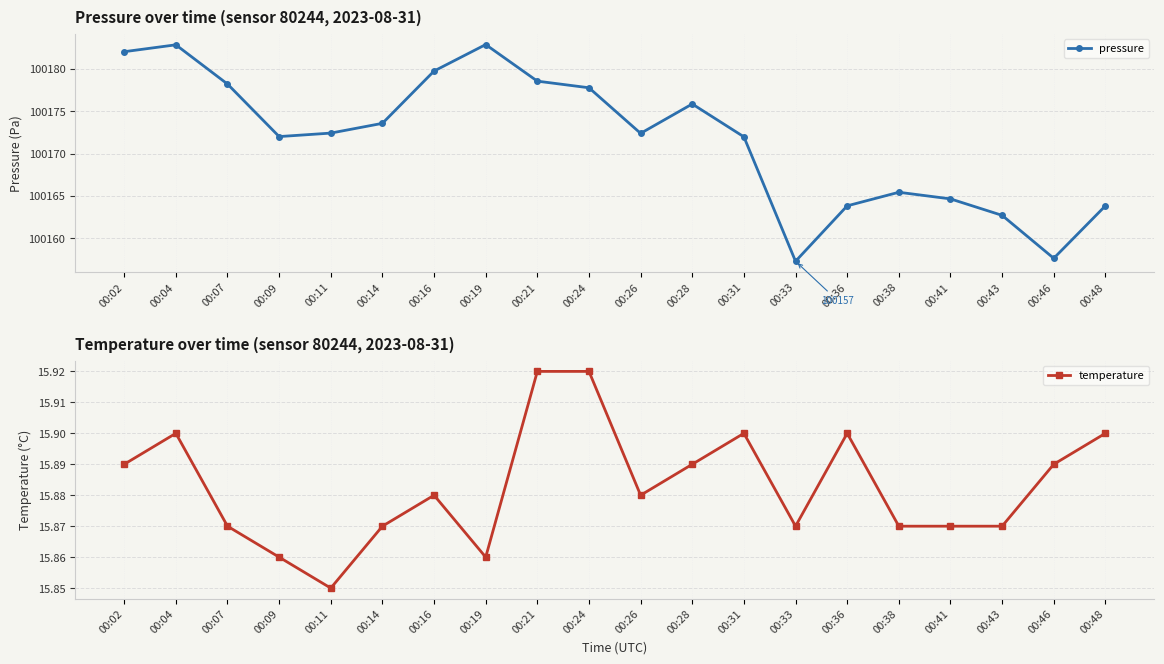

What is the sum of the pressure values at 00:04 and 00:09?

200354.8